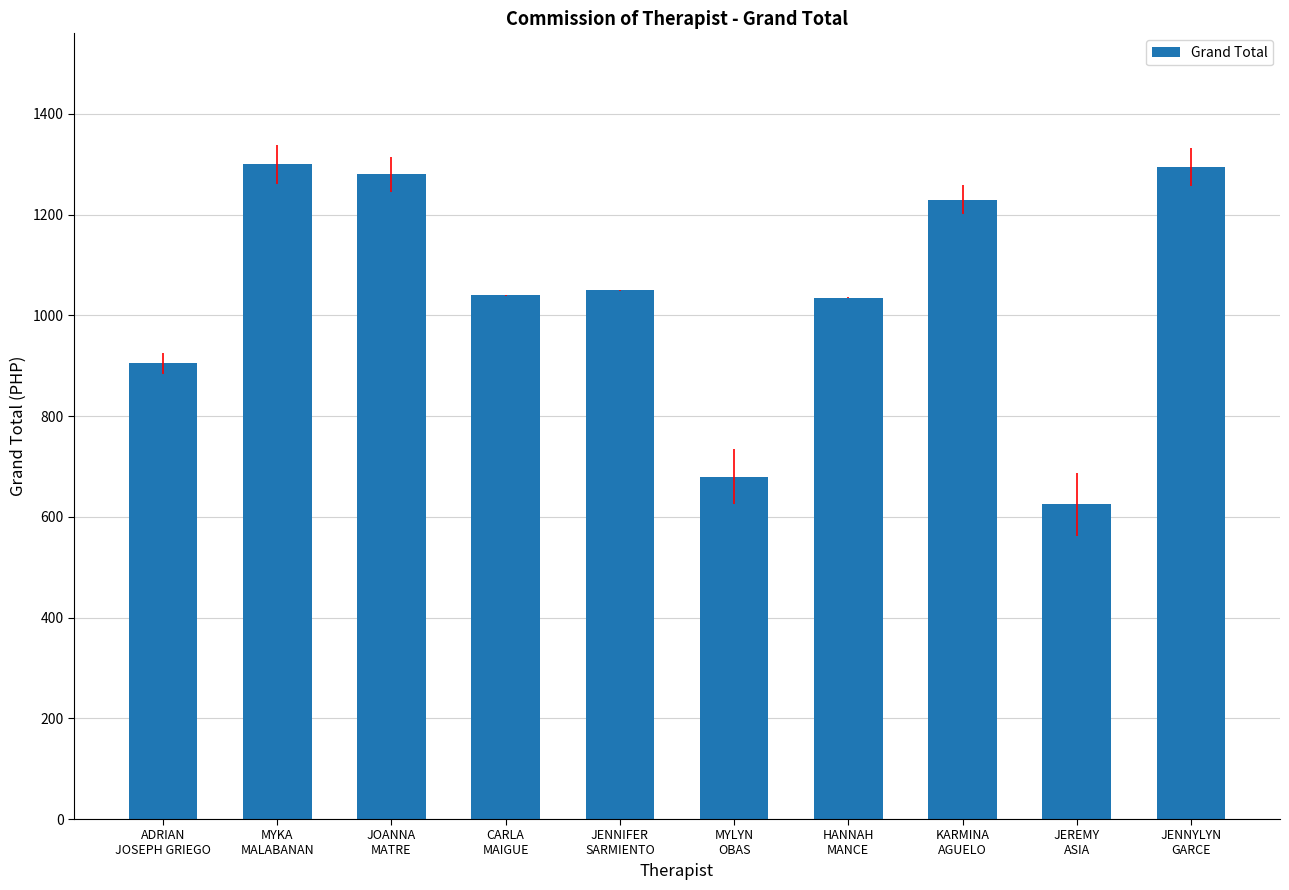

Between JEREMY
ASIA and MYLYN
OBAS, which is larger?

MYLYN
OBAS